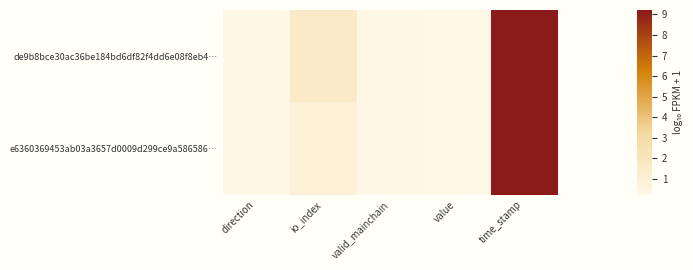

List the series in order of their overall mean, lowest first.

e6360369453ab03a3657d0009d299ce9a586586…, de9b8bce30ac36be184bd6df82f4dd6e08f8eb4…